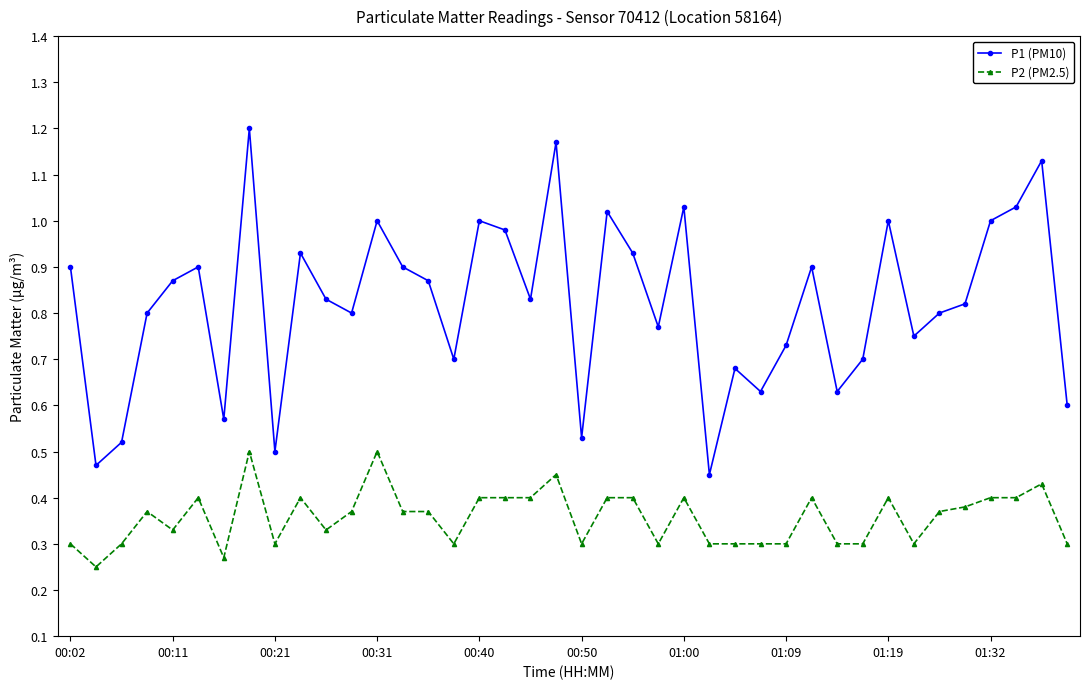

True or false: P1 (PM10) and P2 (PM2.5) intersect in this chart.

False